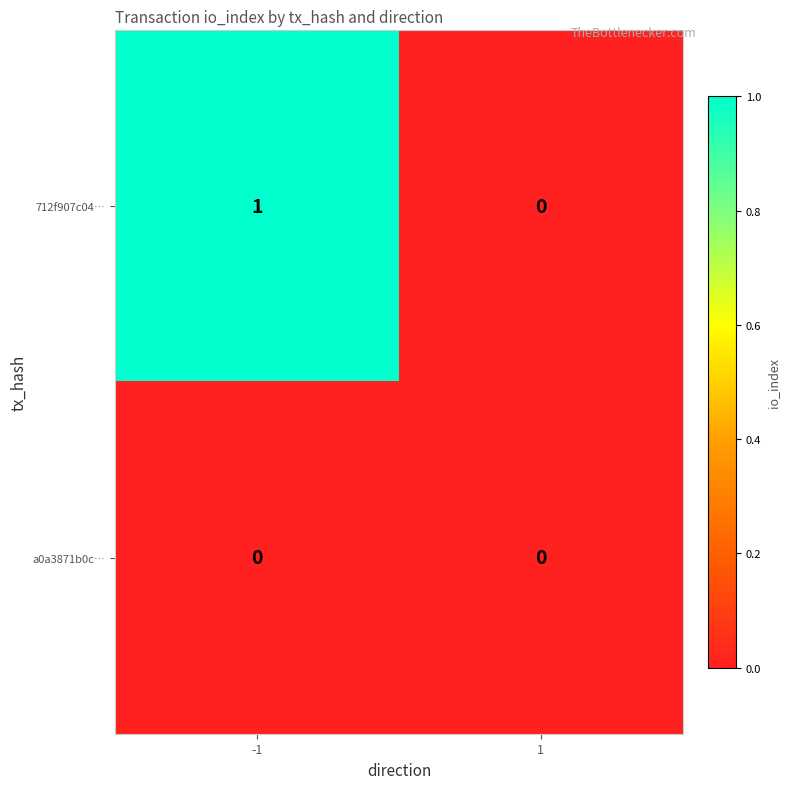

Is it true that 712f907c04… equals 0 at 1?

True